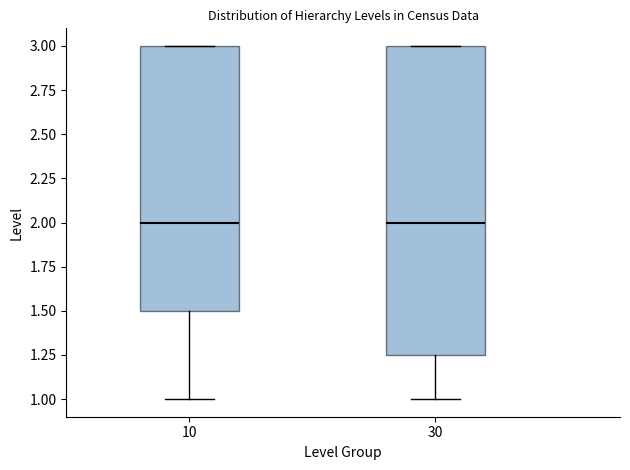

Where does the median line of the box at x = 10 sit on the y-axis? The values are not printed on the chart, so give them approximately, as read against the axis.

2.00